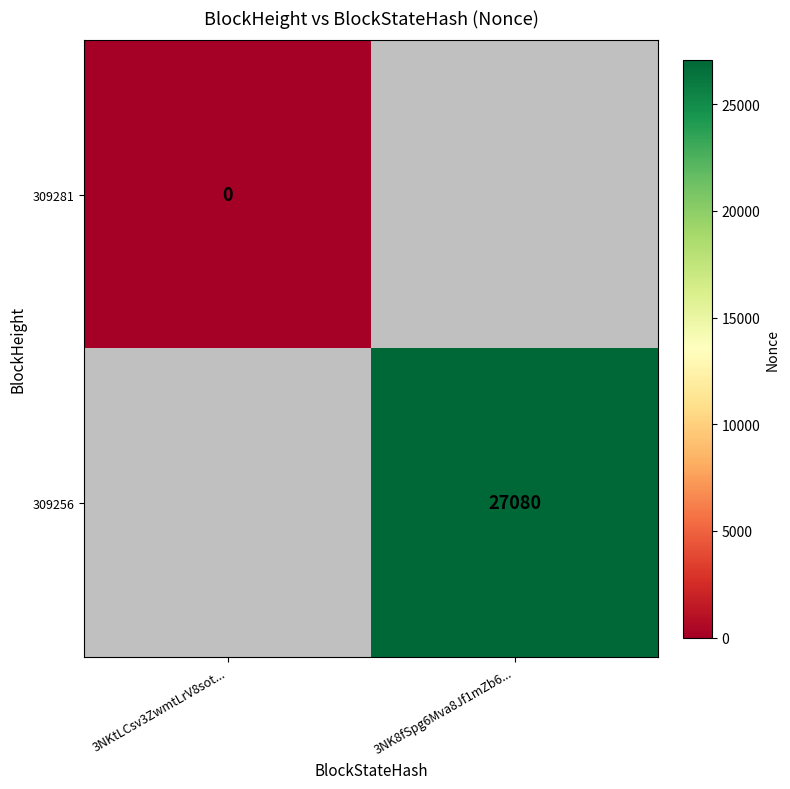

At how many categories does at least one series exceed 3909?

1